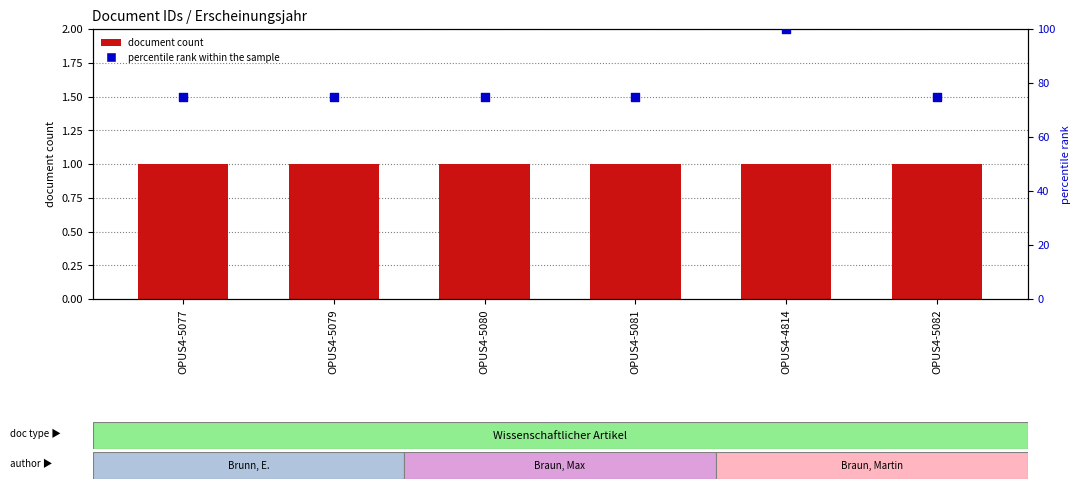

Which series contains the lowest Y value?

document count